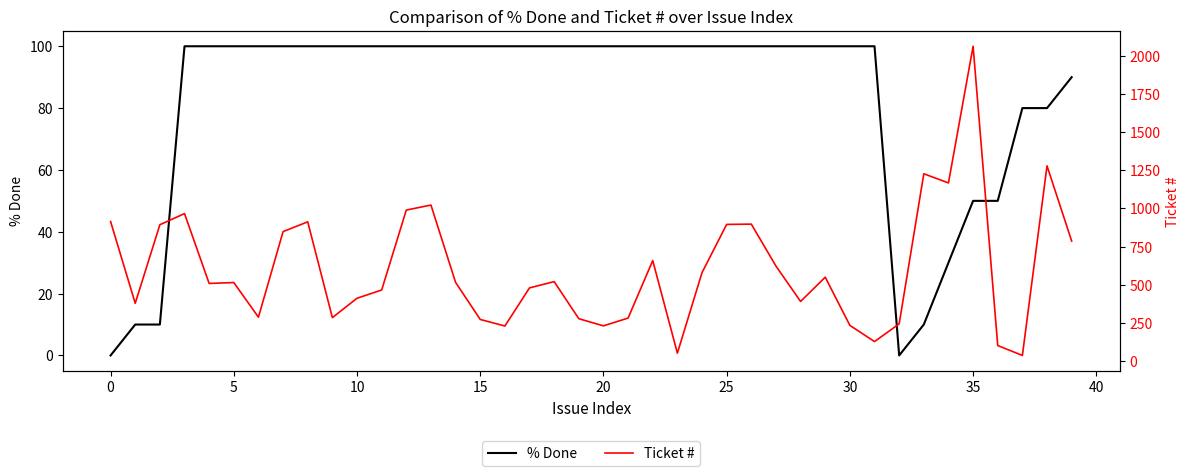

What is the maximum value for Ticket #?

2063